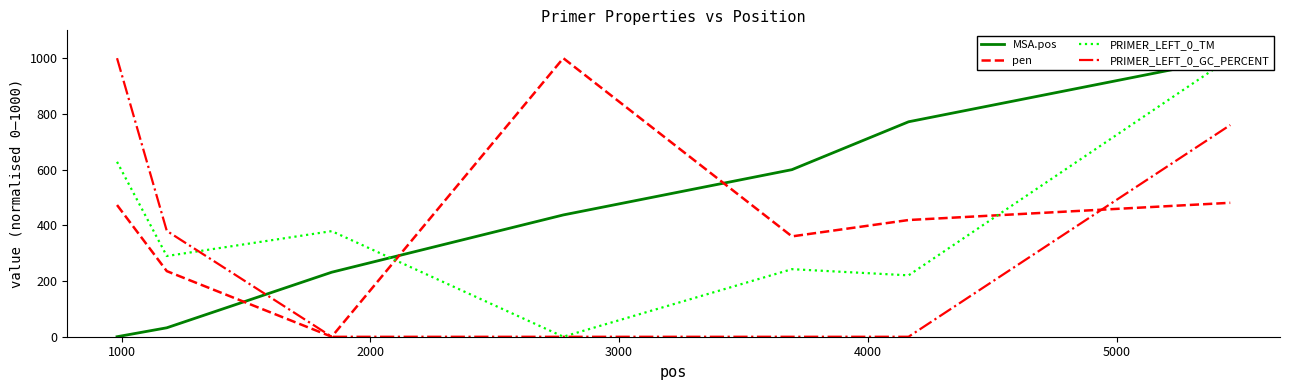

Does the chart display data point markers on the line(s)?

No